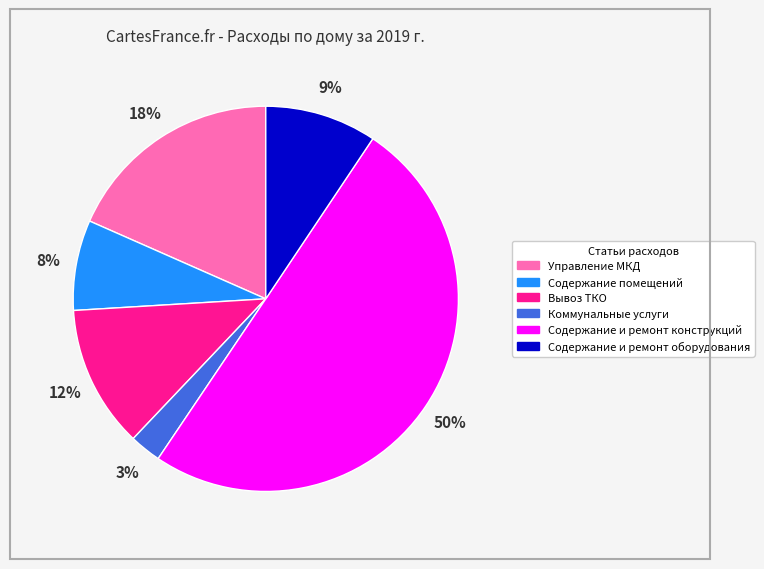

Between Коммунальные услуги and Содержание помещений, which is larger?

Содержание помещений